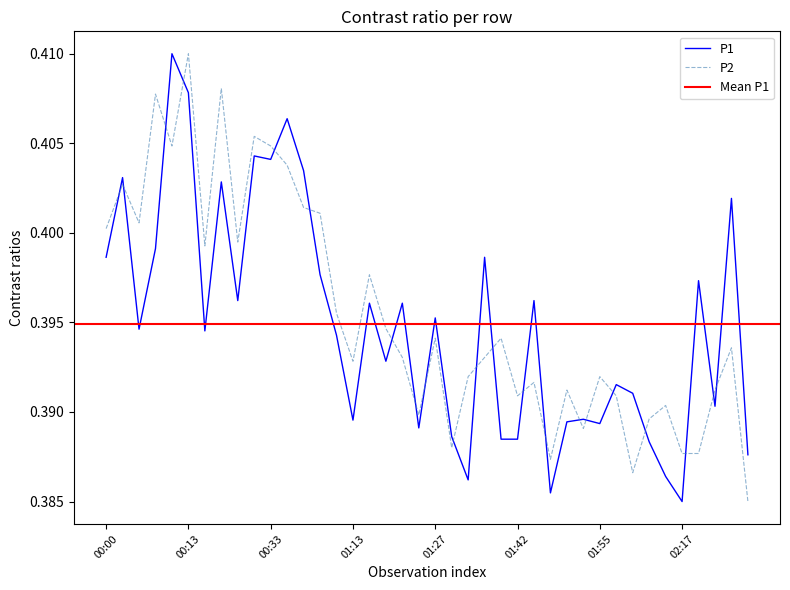

True or false: P2 has more than 1 interior local peaks.

True